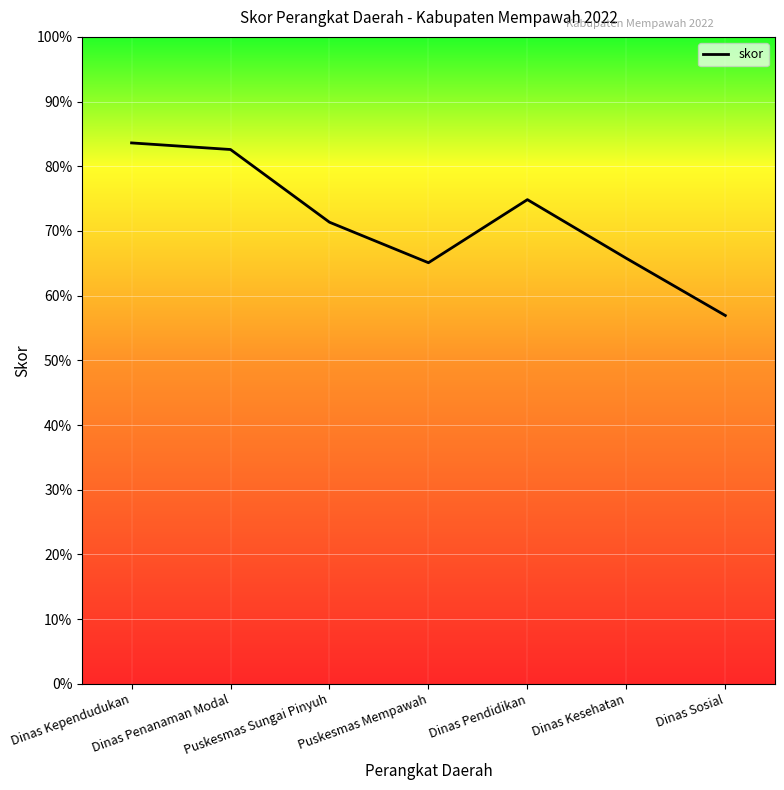

What is the smallest value displayed?

56.9